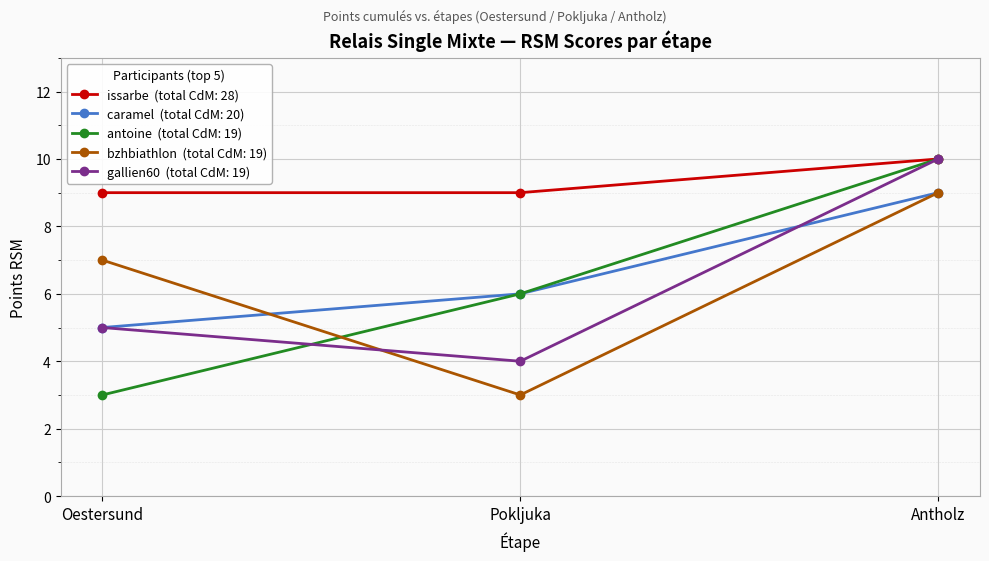

What is the maximum value shown in the chart?

10